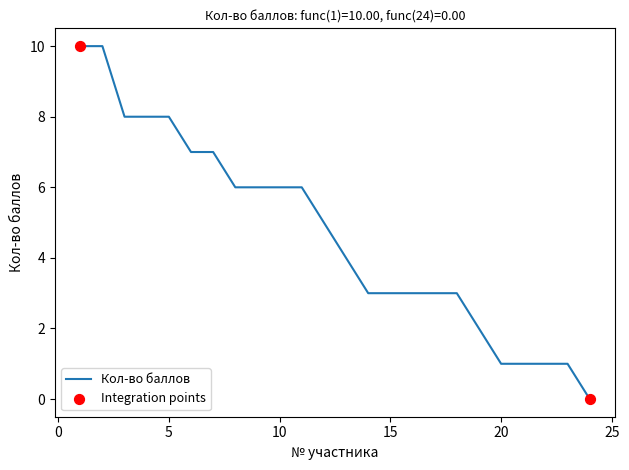

What is the difference between the maximum and minimum values?

10